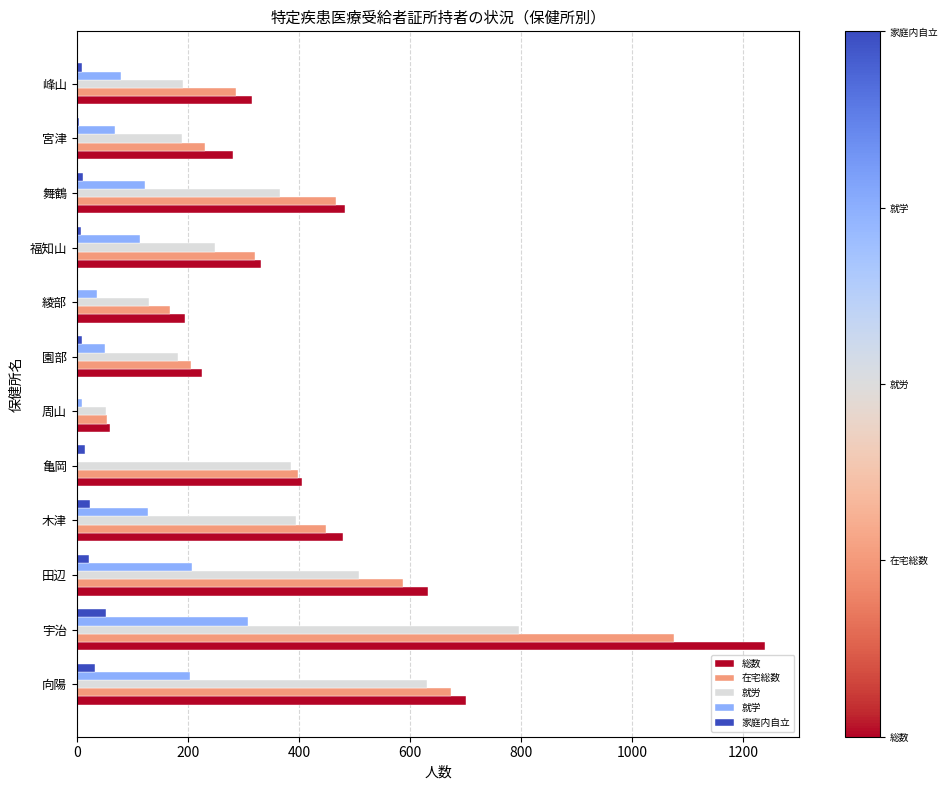

Which category has the highest value in the 就学 series?

宇治